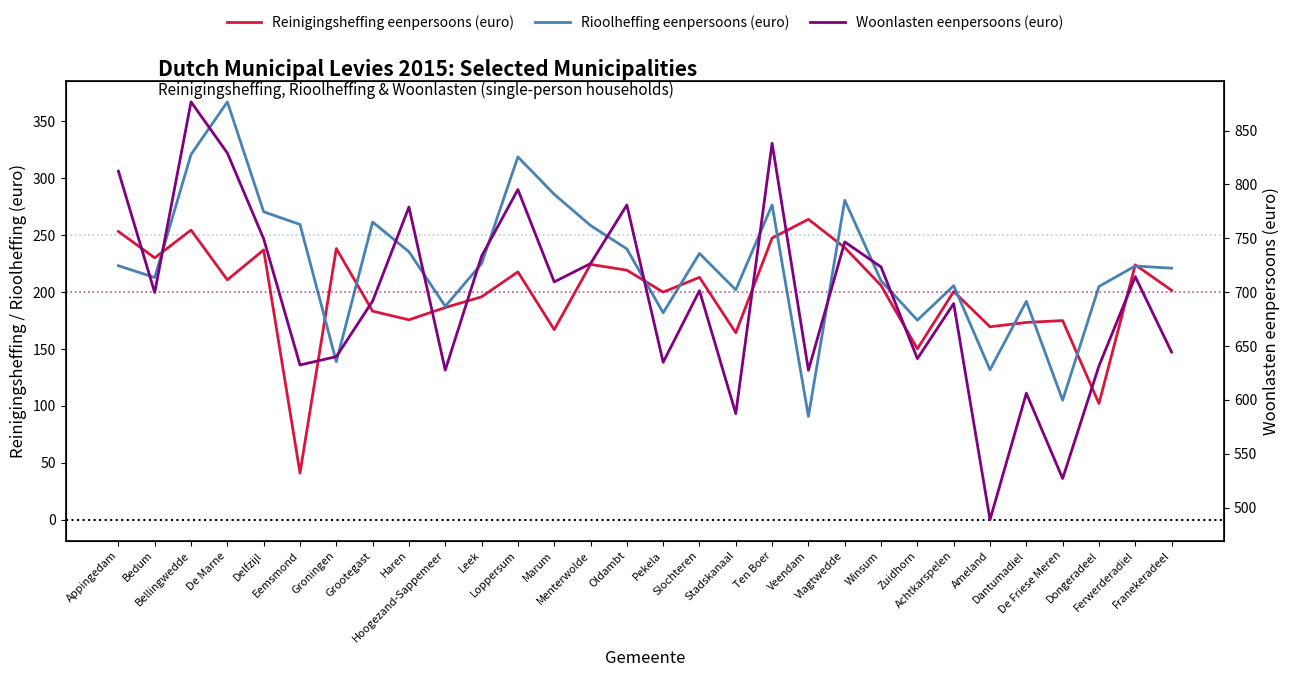

Where does the Rioolheffing eenpersoons (euro) series first go above 223?

Appingedam